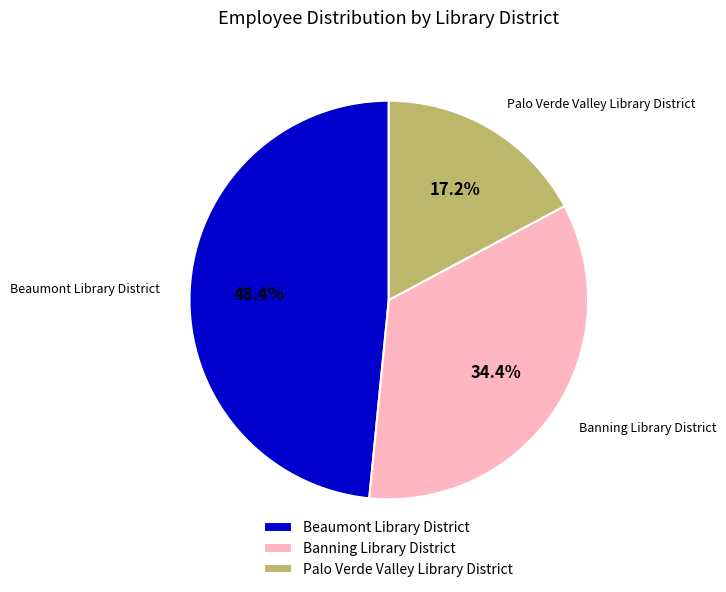

Which slice is the largest?

Beaumont Library District